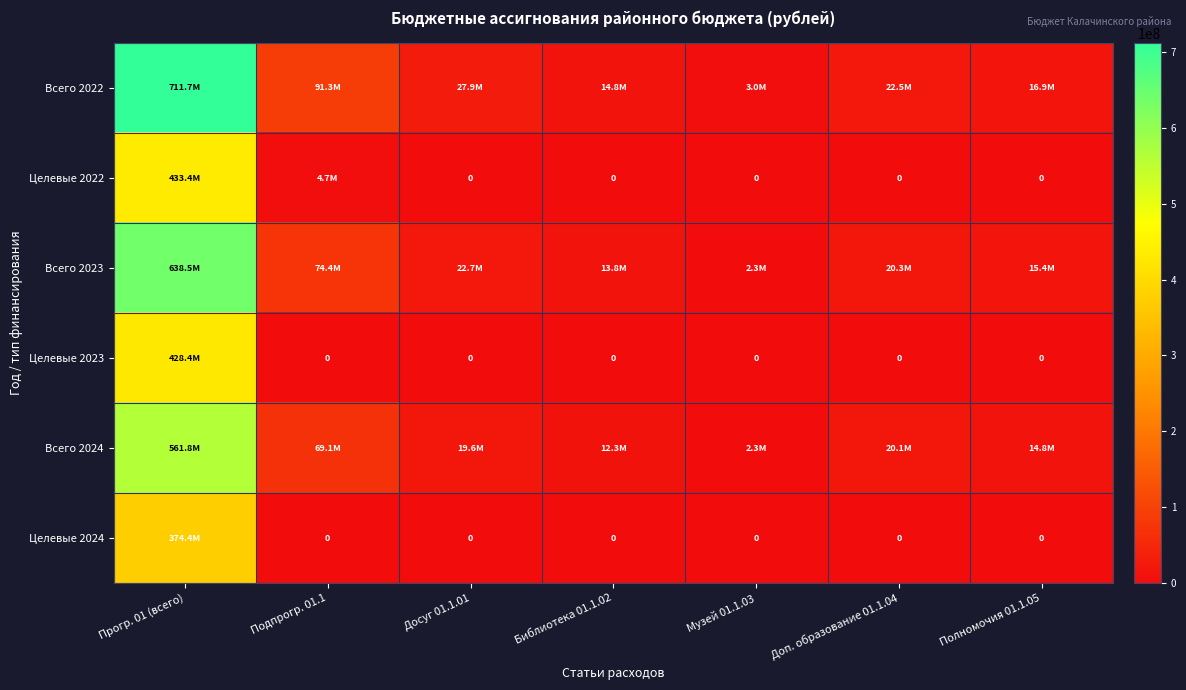

What is the difference between the maximum and minimum values in the Целевые 2024 series?

374422762.0